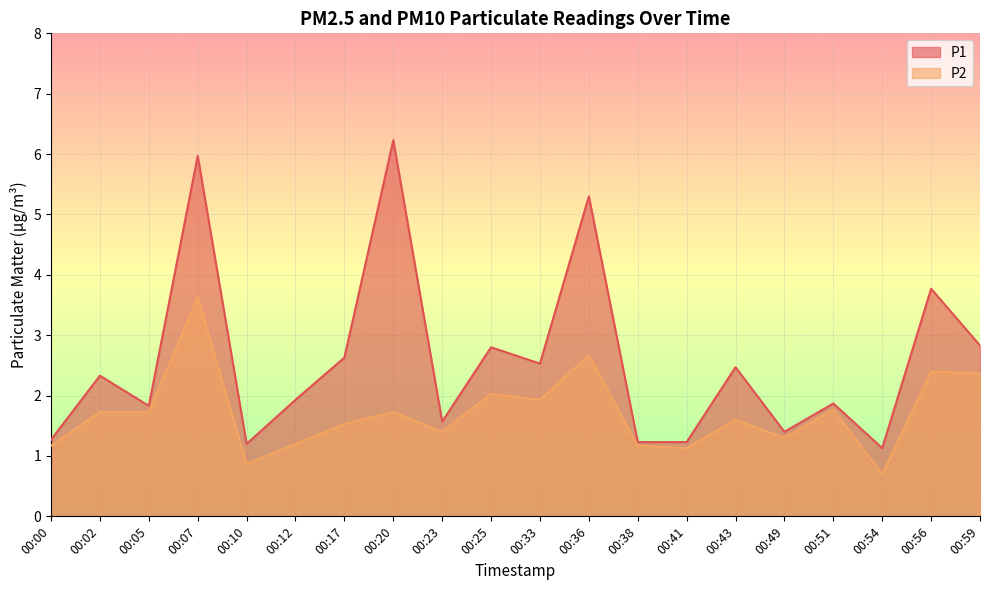

At which label does P2 first exceed 1?

00:00